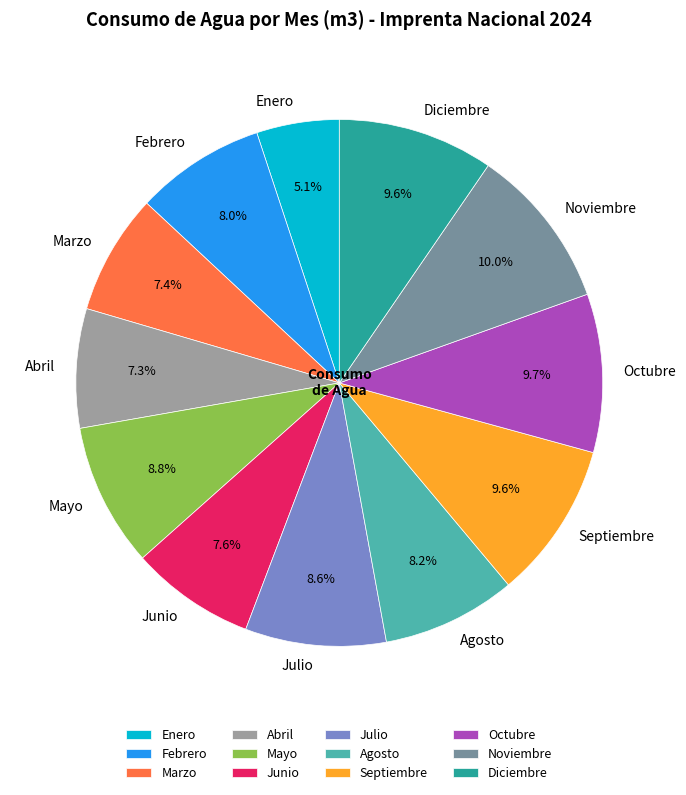

To the nearest percent, what is the difference between the largest and smallest slice percentages?

5%